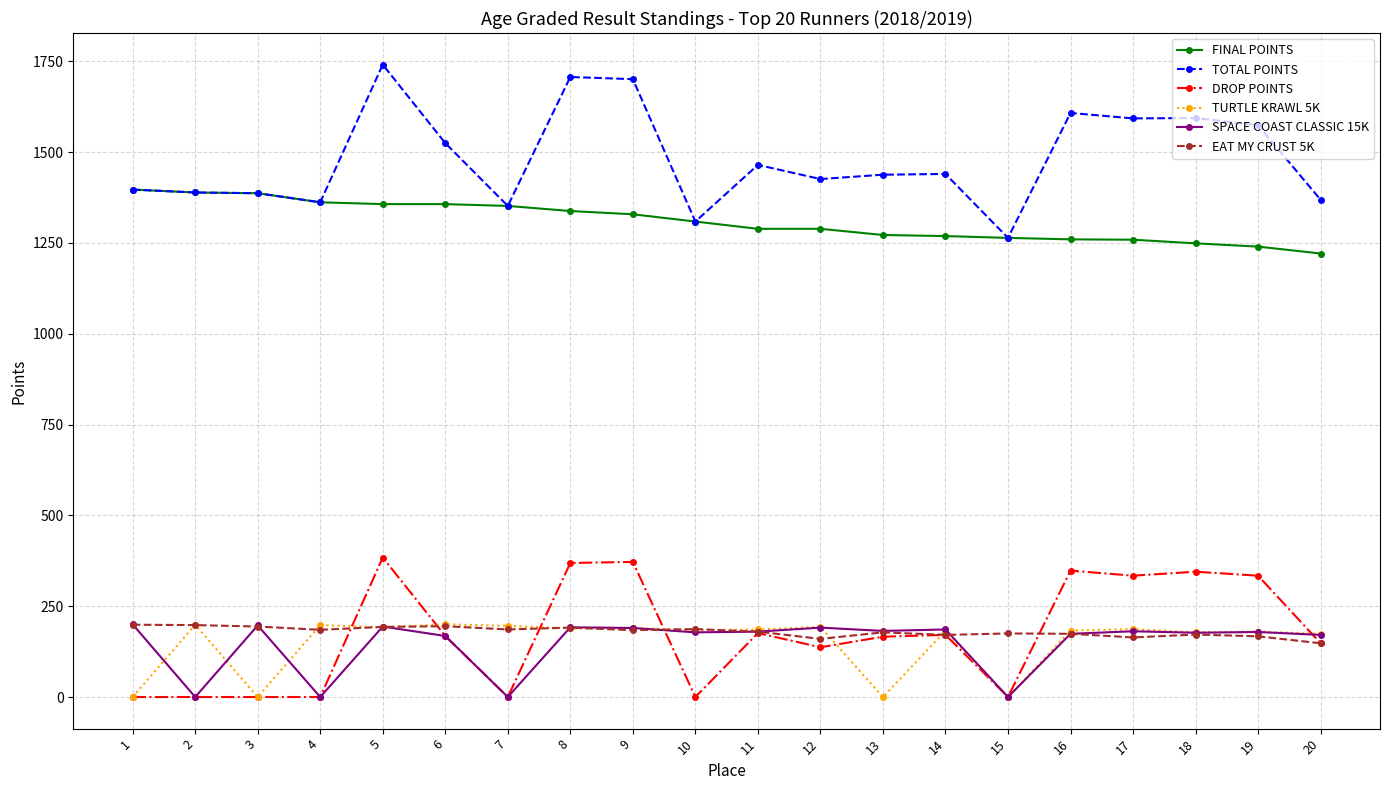

Which series has the widest spread of values?

TOTAL POINTS